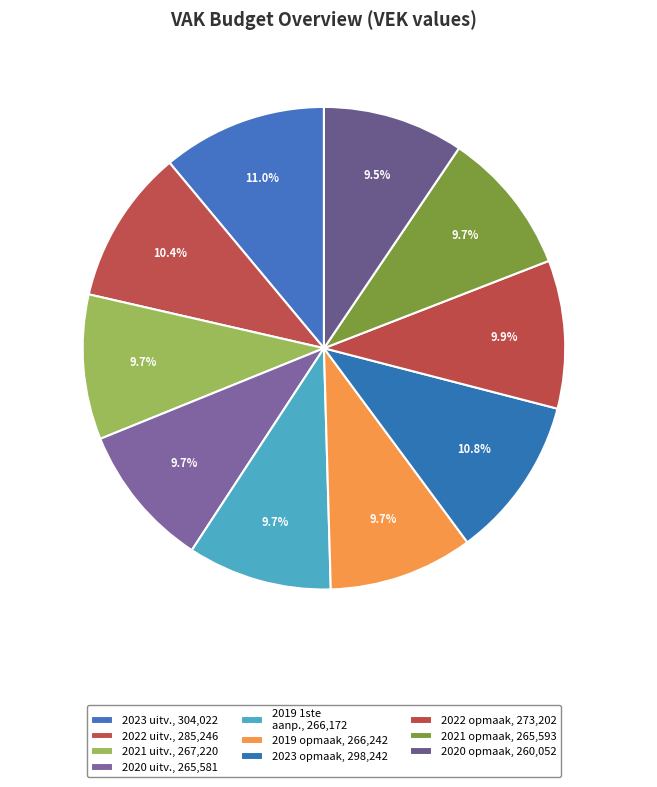

Rank the categories by value from highest to lowest.

2023 uitvoering, 2023 Opmaak – goedgekeurd, 2022 uitvoering, 2022 Opmaak - goedgekeurd, 2021 uitvoering, 2019 opmaak - goedgekeurd, 2019 1ste aanpassing – goedgekeurd, 2021 Opmaak - goedgekeurd, 2020 uitvoering, 2020 Opmaak - goedgekeurd